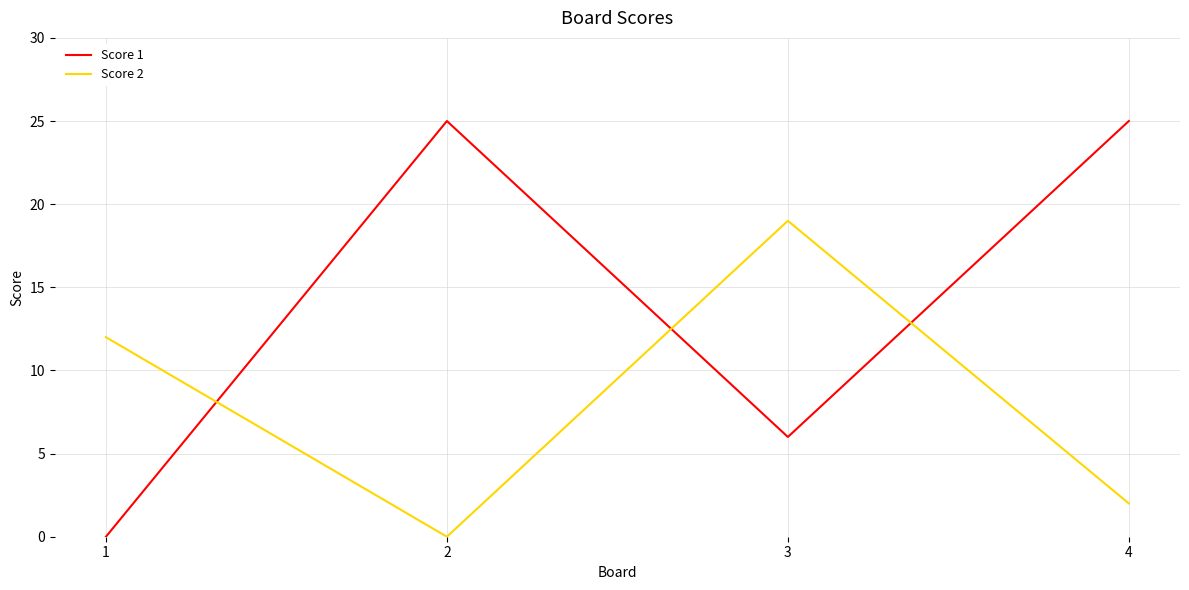

After their last crossing, which series has the higher values: Score 1 or Score 2?

Score 1